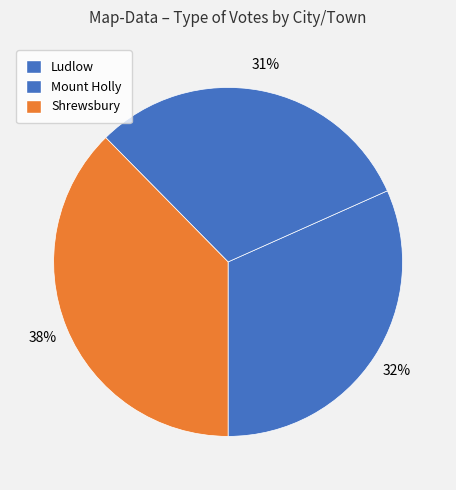

The Shrewsbury slice represents 38% of the pie. True or false?

True